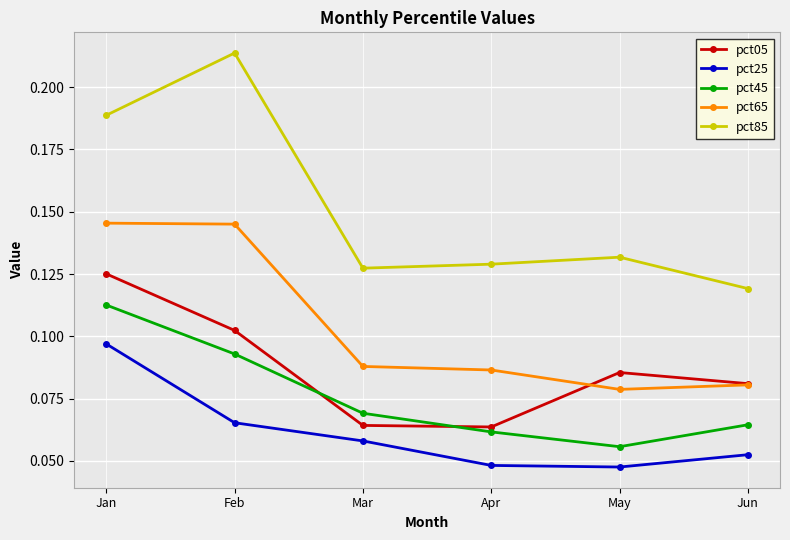

At which category is the sum across all series the highest?

Jan